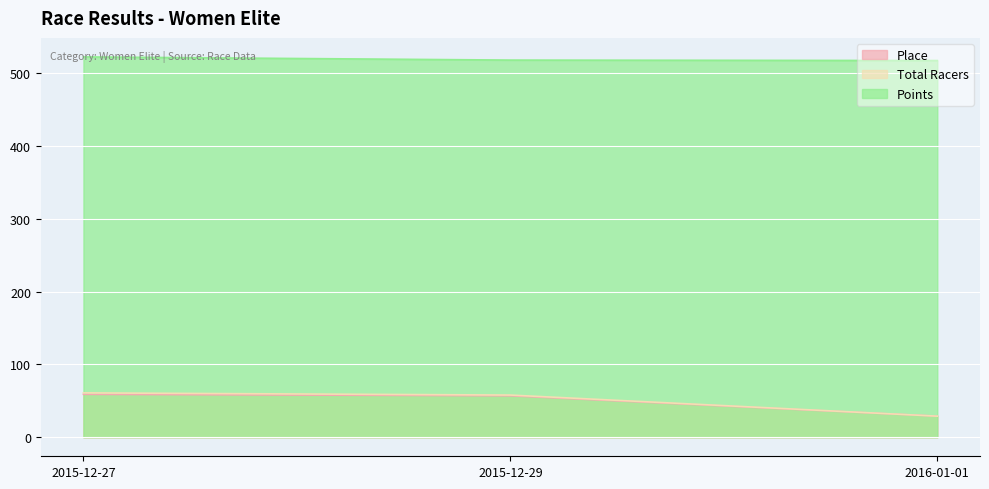

Rank the series at 2015-12-29 from lowest to highest value.

Place, Total Racers, Points